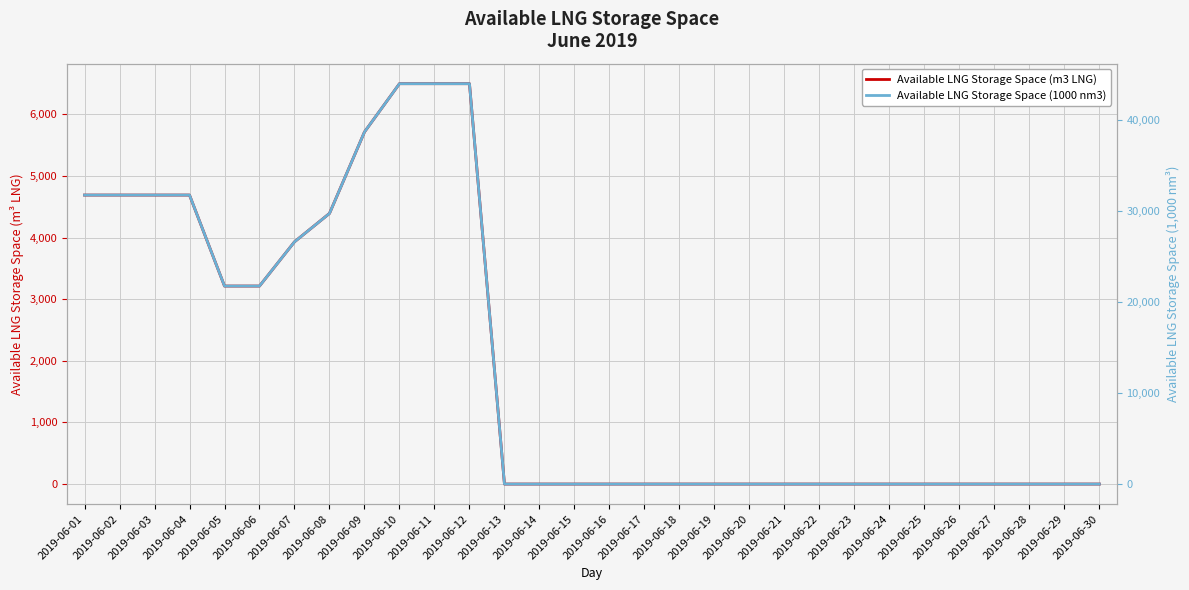

True or false: Available LNG Storage Space (m3 LNG) has more than 1 interior local peaks.

False